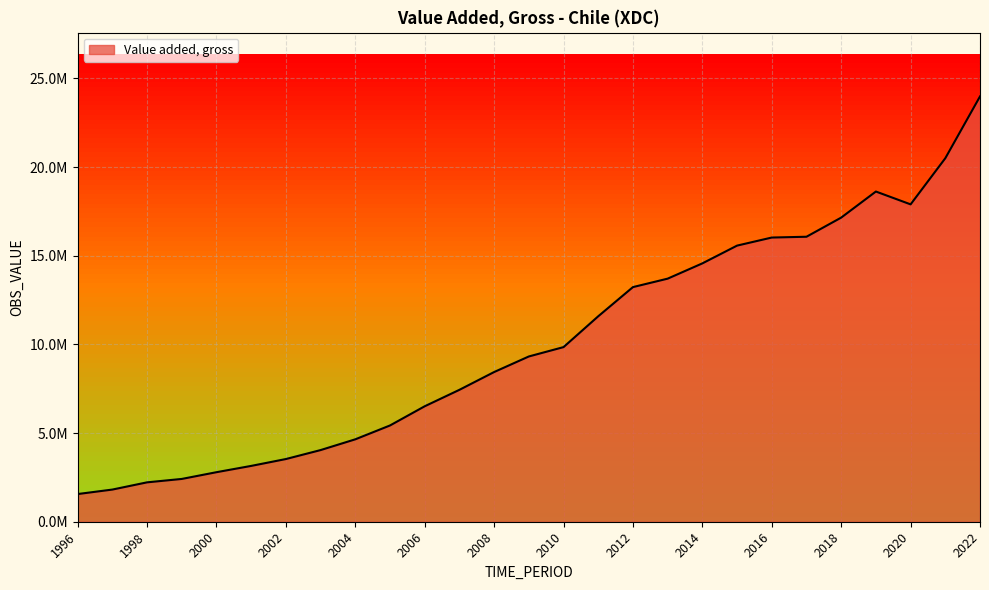

Reading left to right, list all the values displayed in this chart.

1560841	1813590	2220950	2412913	2793043	3147711	3534891	4040401	4647241	5427976	6510582	7437818	8440512	9318511	9846316	11584717	13229897	13706382	14567501	15569221	16024370	16069103	17148226	18618388	17894987	20495721	23980561